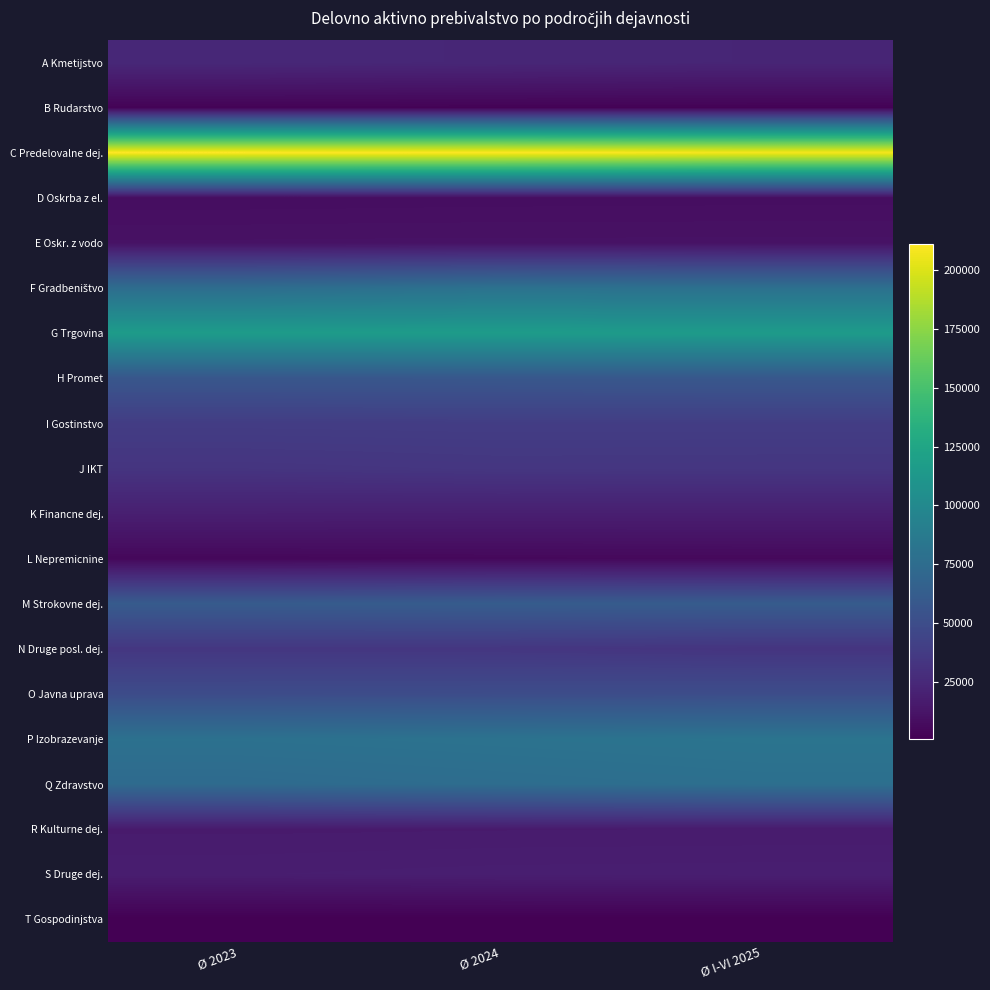

What is the total value across all series at Ø 2023?

933737.7